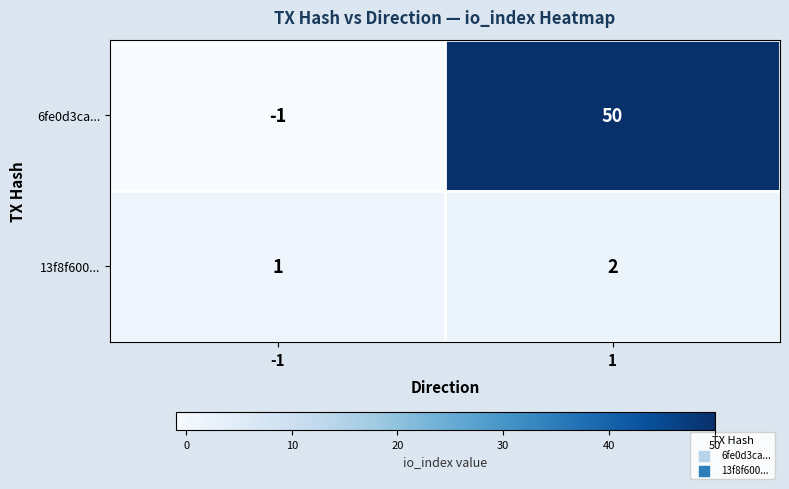

What is the difference between the 6fe0d3ca... values at 1 and -1?

51